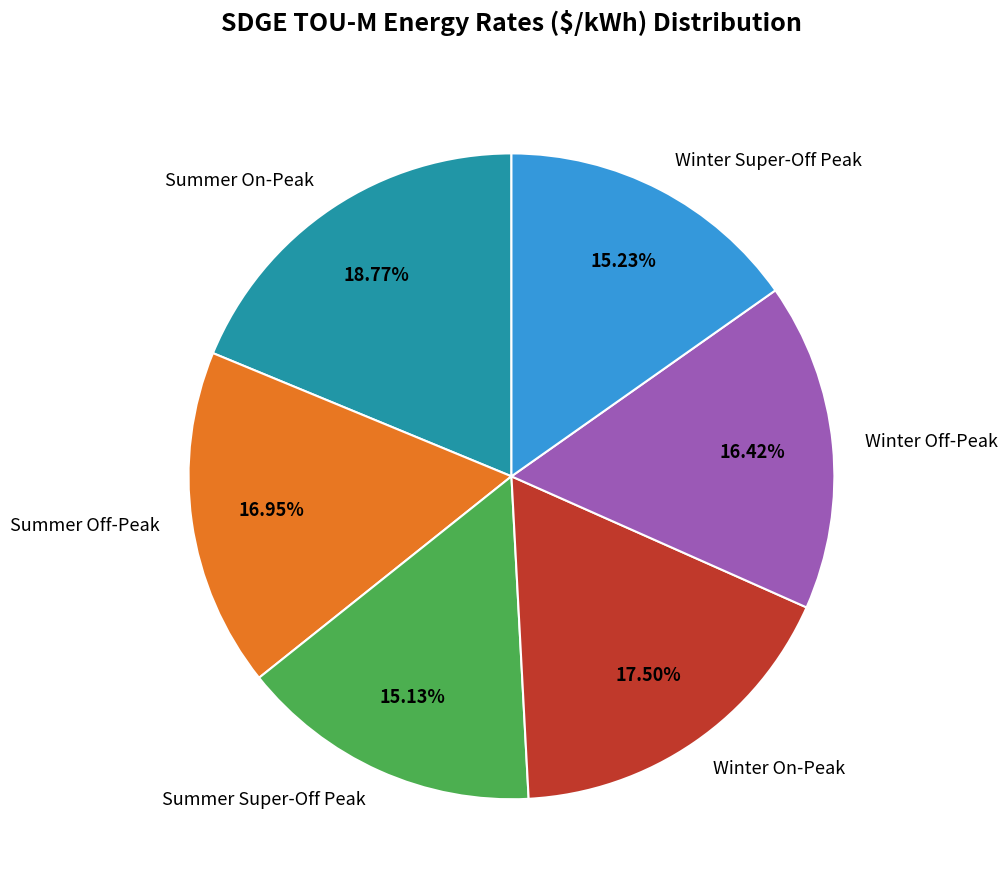

What portion of the pie excludes Winter On-Peak?

82.5%